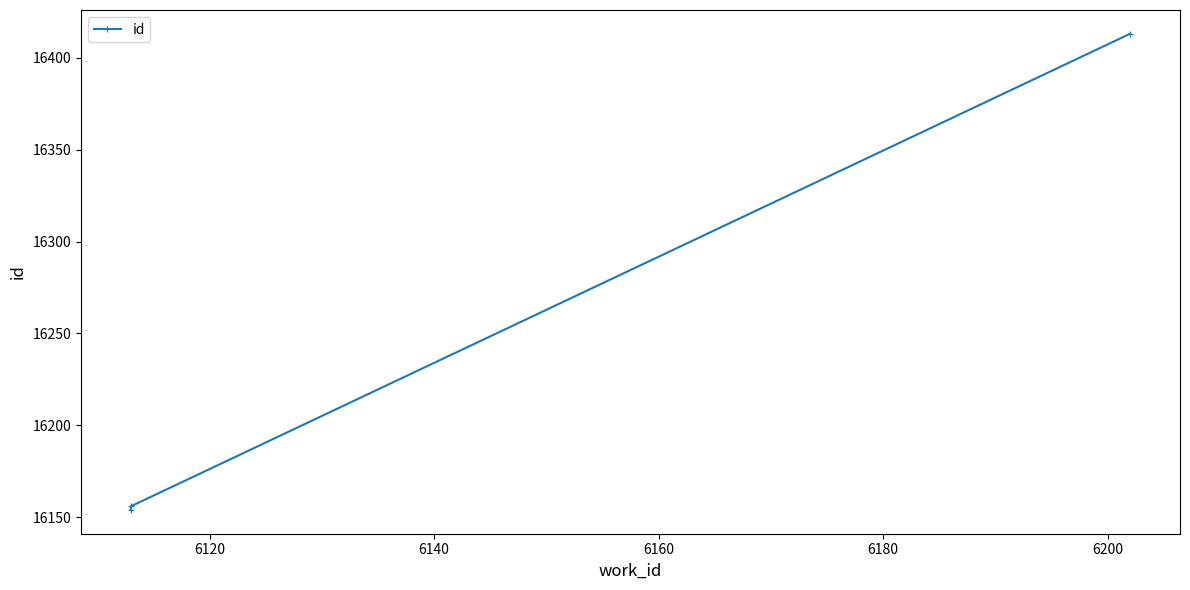

Reading right to left, extract all data points from this chart.

16413	16156	16154